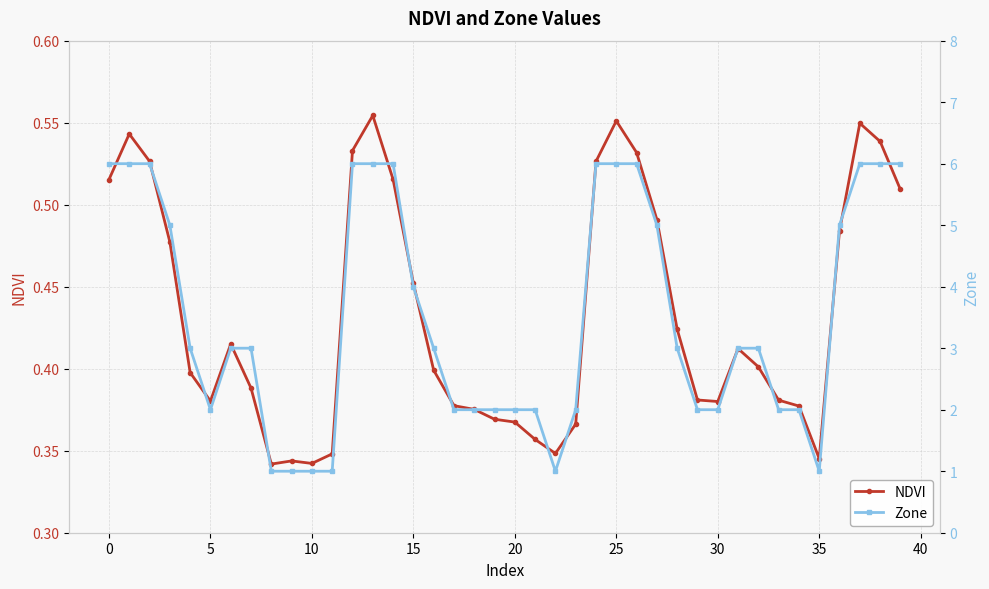

What is the minimum value shown in the chart?

0.3